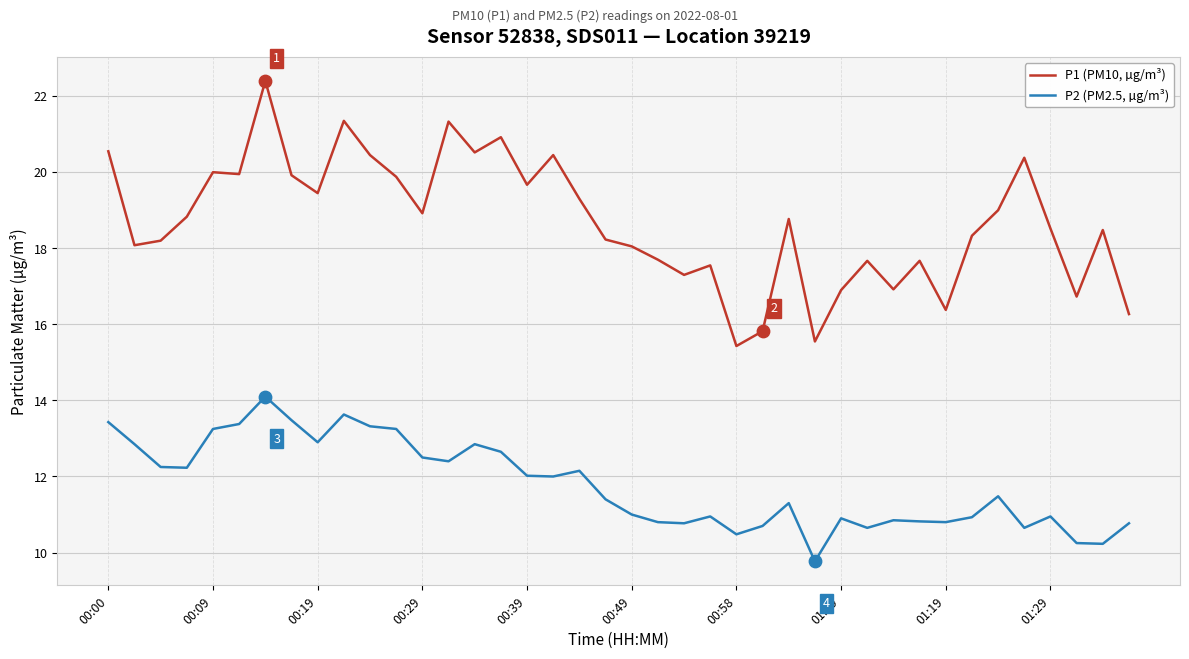

Which series has the largest total across all categories?

P1 (PM10, µg/m³)